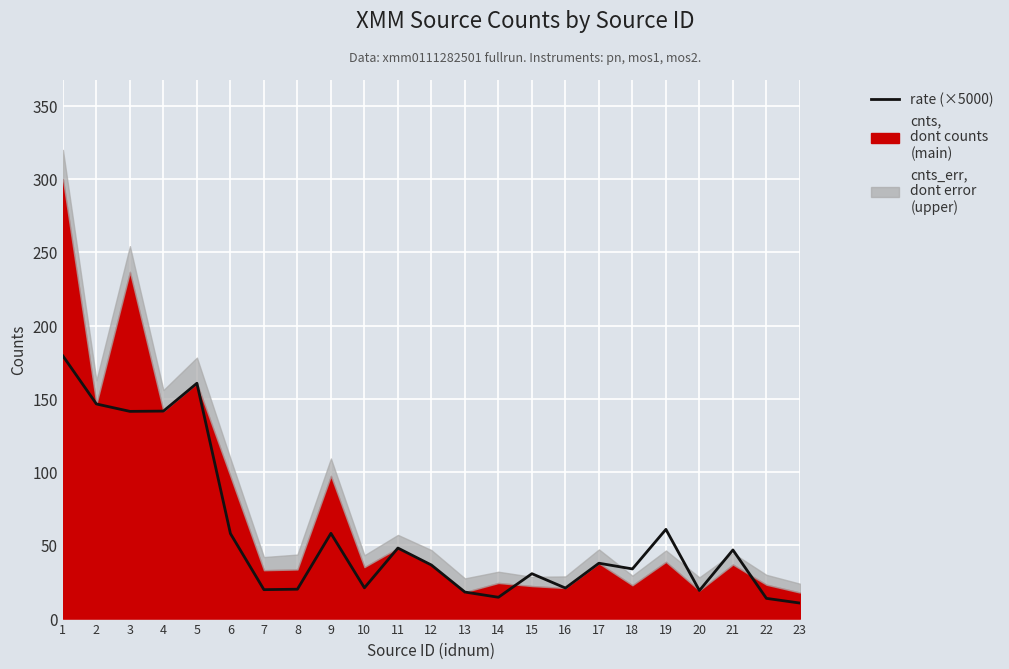

True or false: the data shows 80.7 at 5.

False